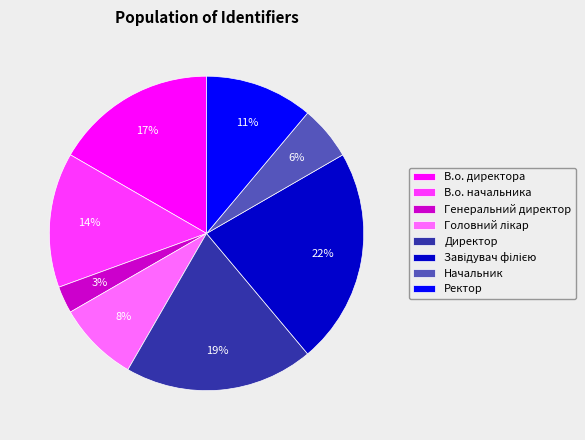

Which slice is the smallest?

Генеральний директор